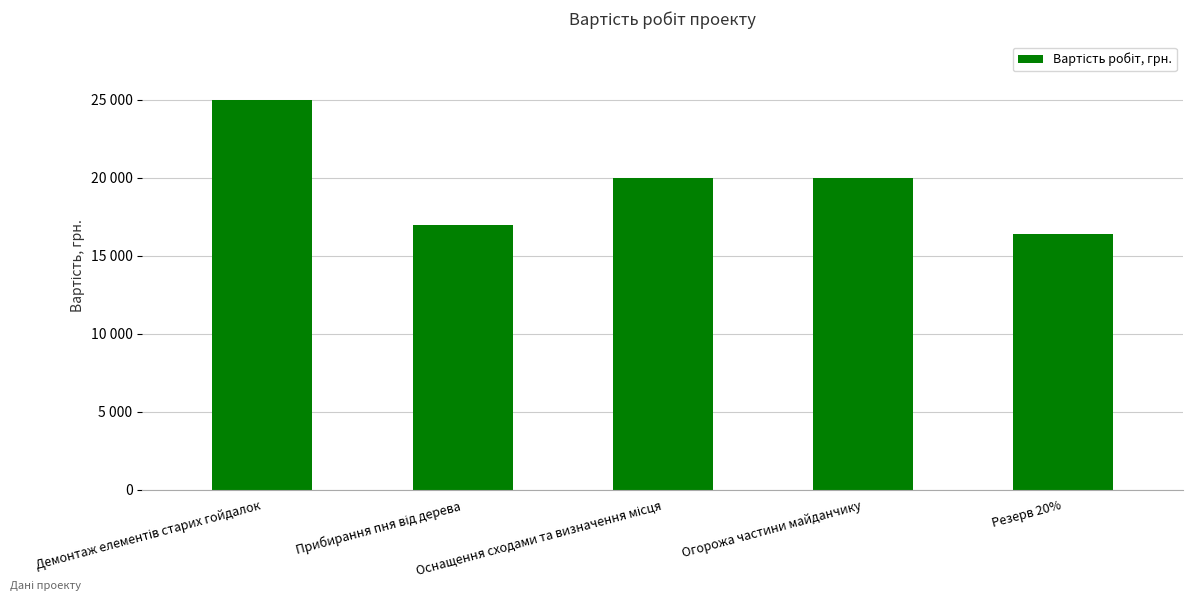

Does the chart contain stacked bars?

No